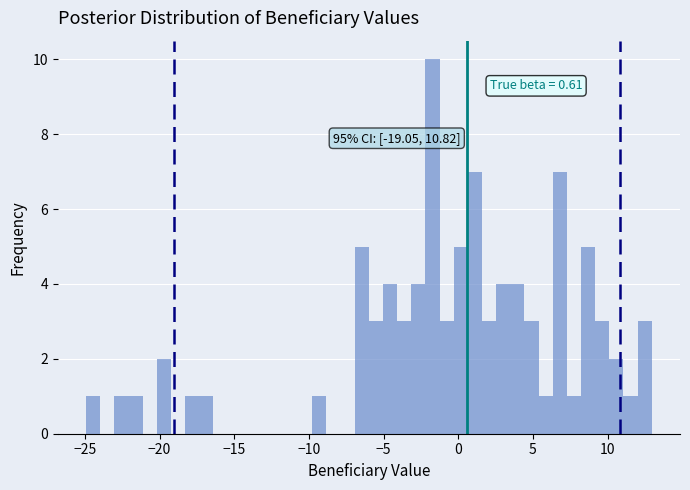

Read against the x-axis, roughly where is the centre of the tallest bar?

-1.5